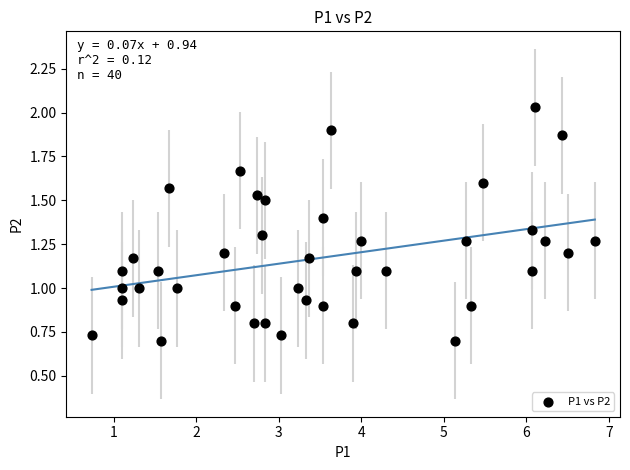

What is the range of X values (max minus min)?

6.1